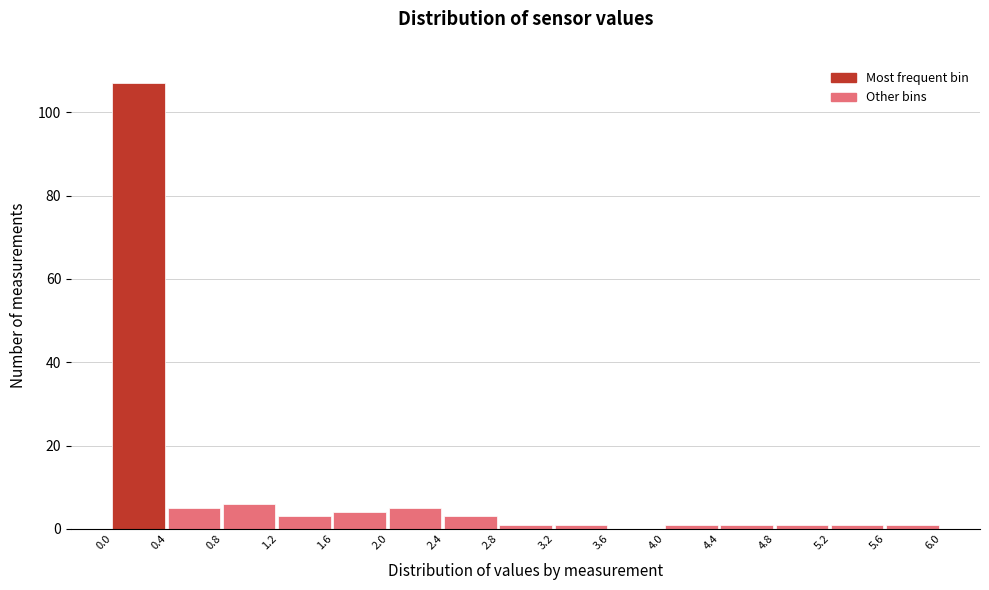

Which range on the x-axis has the tallest bar?

0.0 to 0.4